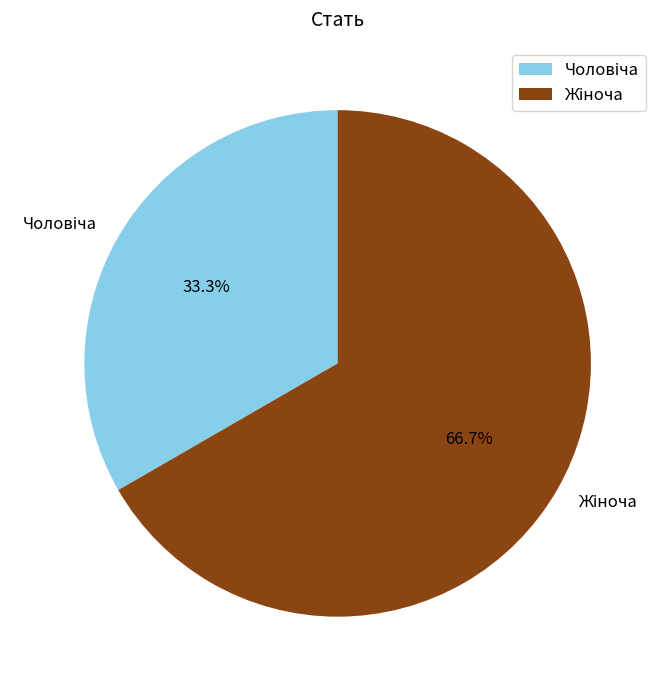

Is there any slice that represents more than half of the pie?

Yes